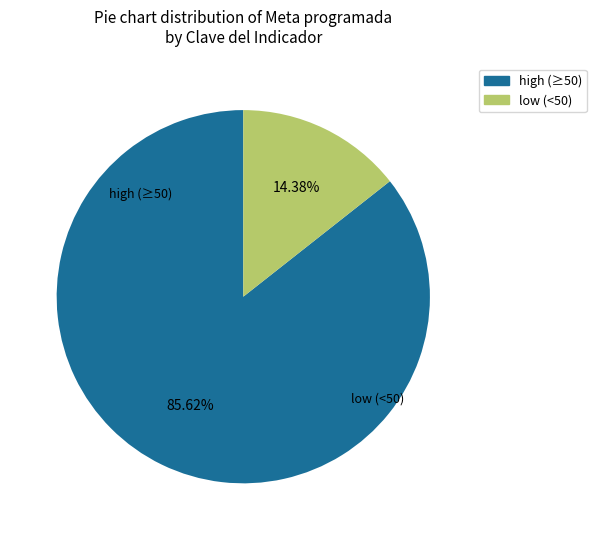

To the nearest percent, what is the average slice percentage?

50%